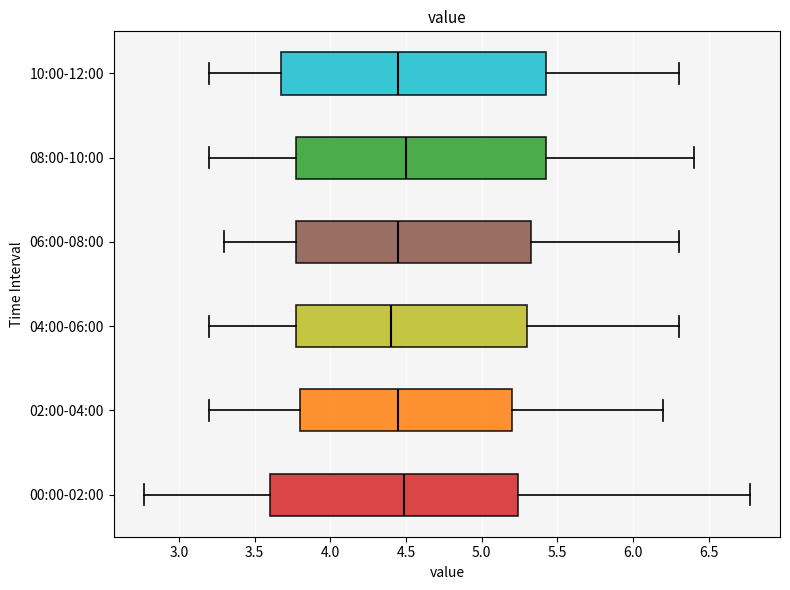

Reading bottom to top, read every box against the x-axis: the position of its median line, the range the box covers, and the ends of its whiskers. The values are not printed on the chart, so give them approximately, as read against the axis.

00:00-02:00: median 4.50, box 3.60 to 5.25, whiskers 2.75 to 6.75
02:00-04:00: median 4.45, box 3.80 to 5.20, whiskers 3.20 to 6.20
04:00-06:00: median 4.40, box 3.80 to 5.30, whiskers 3.20 to 6.30
06:00-08:00: median 4.45, box 3.80 to 5.35, whiskers 3.30 to 6.30
08:00-10:00: median 4.50, box 3.80 to 5.45, whiskers 3.20 to 6.40
10:00-12:00: median 4.45, box 3.70 to 5.45, whiskers 3.20 to 6.30